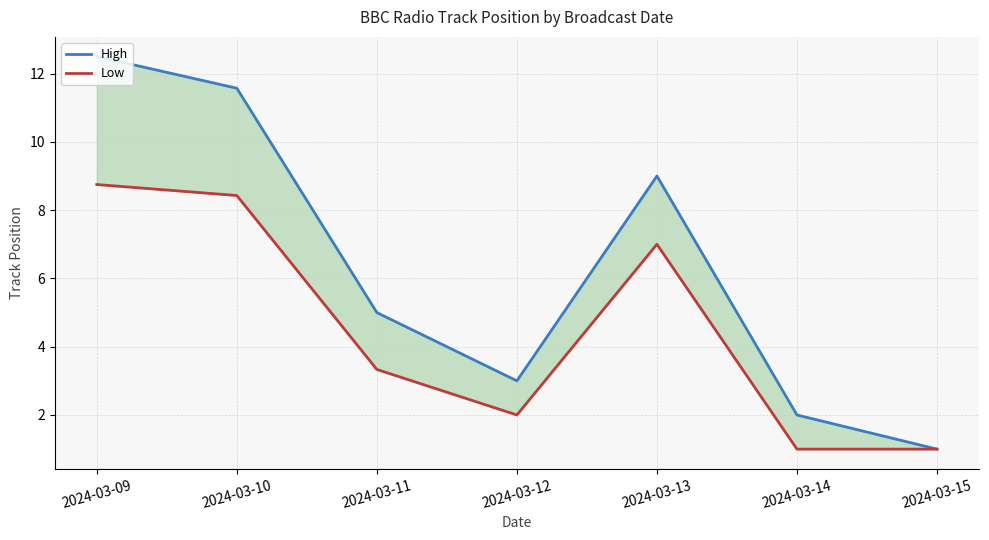

Reading right to left, list all the values displayed in this chart.

High: 2024-03-15=1.0	2024-03-14=2.0	2024-03-13=9.0	2024-03-12=3.0	2024-03-11=5.0	2024-03-10=11.6	2024-03-09=12.5
Low: 2024-03-15=1.0	2024-03-14=1.0	2024-03-13=7.0	2024-03-12=2.0	2024-03-11=3.3	2024-03-10=8.4	2024-03-09=8.8